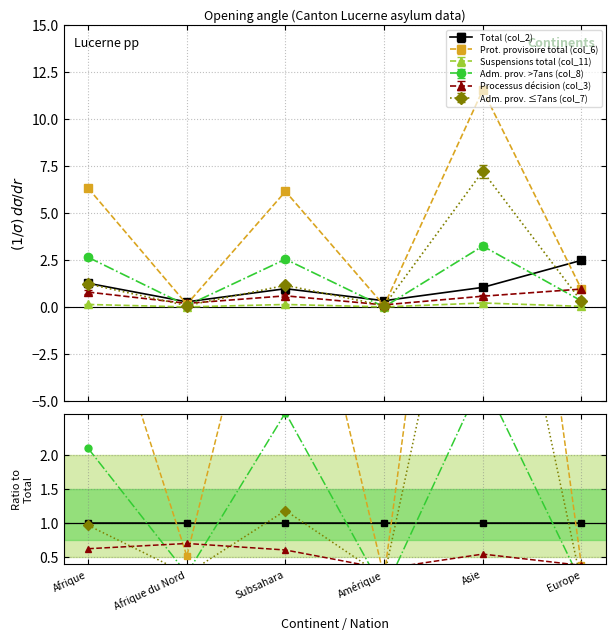

What is the spread (max minus min) of values at Afrique du Nord?

1.0